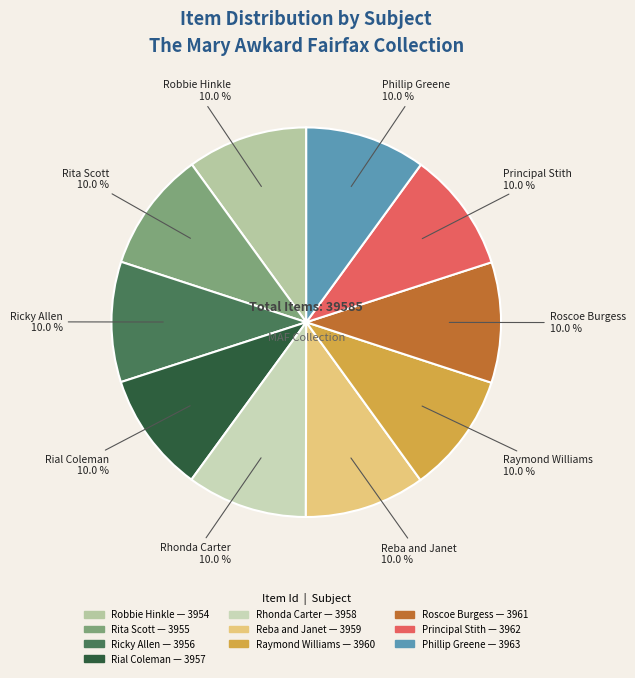

How many segments does this pie chart have?

10